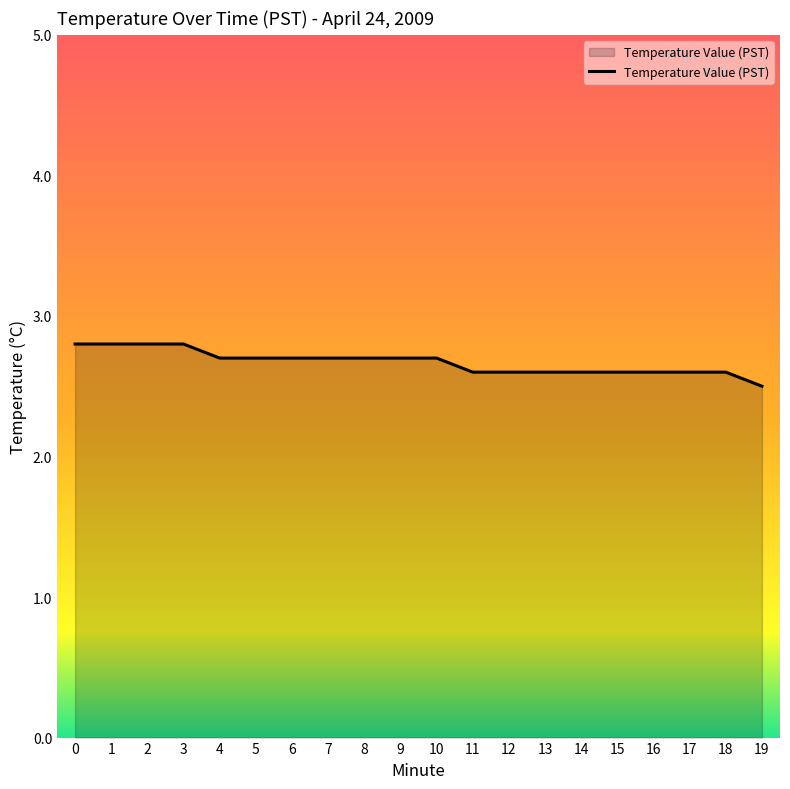

Is it true that the value at 3 is 2.8?

True